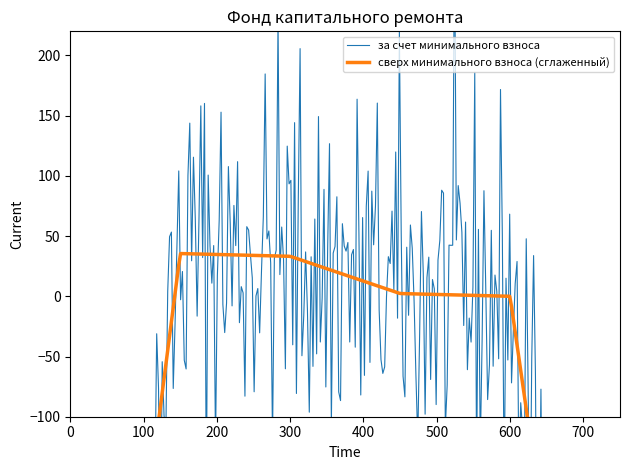

What is the value of the за счет минимального взноса point at the 1st from the left?

-670.7